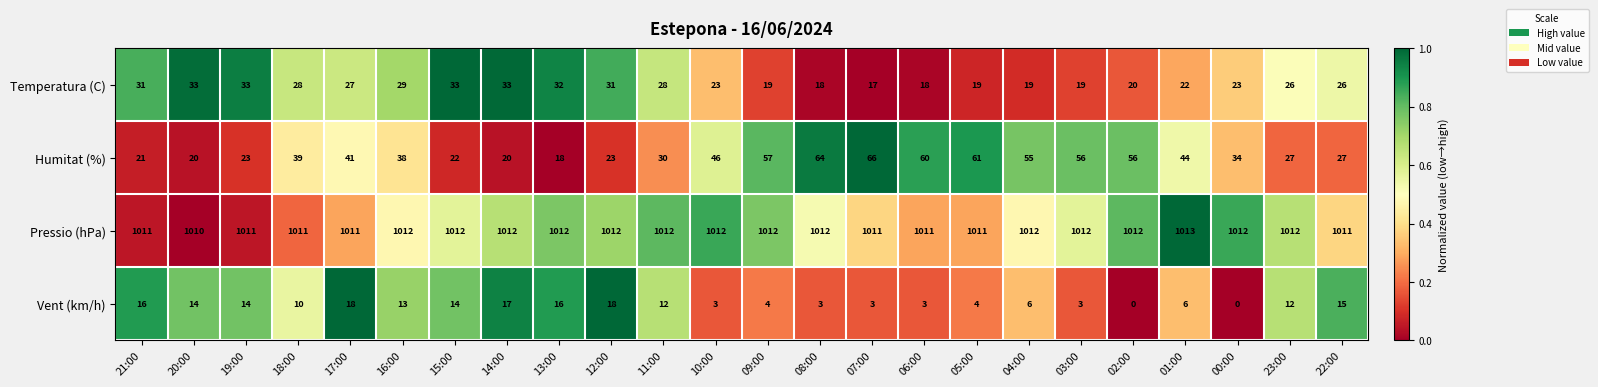

What is the total value across all series at 18:00?

1088